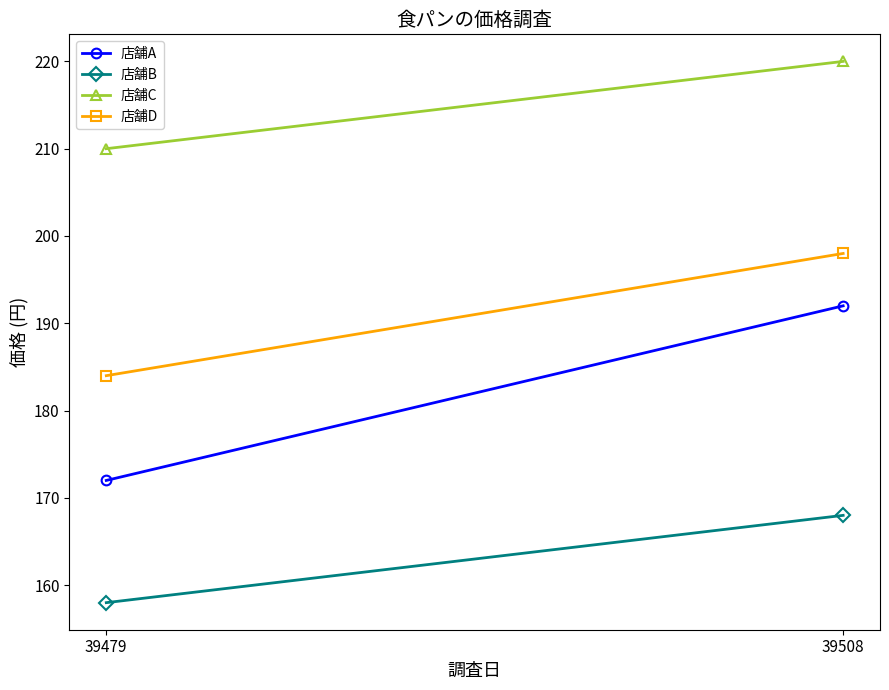

Count the number of data series in this chart.

4